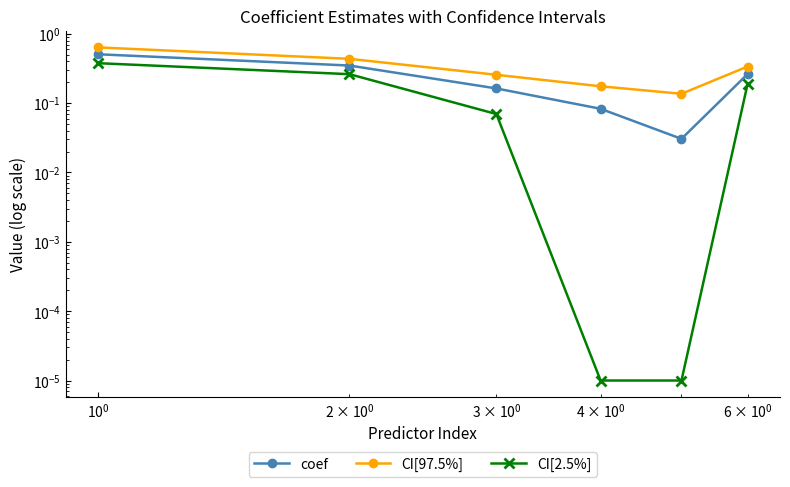

Reading left to right, extract all data points from this chart.

coef: 0.5	0.3	0.2	0.1	0.0	0.3
CI[97.5%]: 0.6	0.4	0.3	0.2	0.1	0.3
CI[2.5%]: 0.4	0.3	0.1	0.0	0.0	0.2